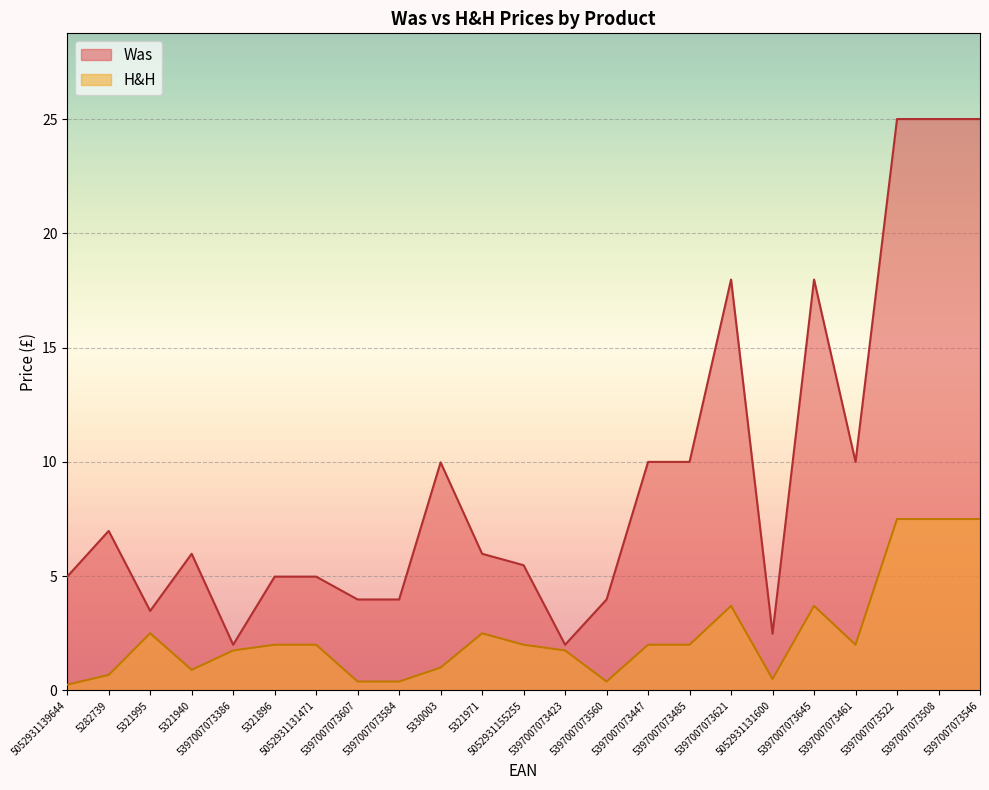

How many interior local peaks does the Was series have?

5